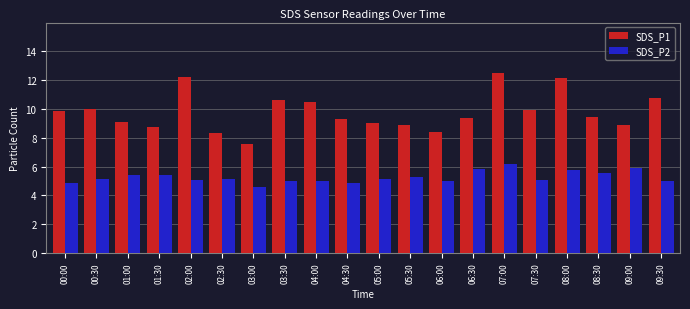

What is the minimum value for SDS_P2?

4.6